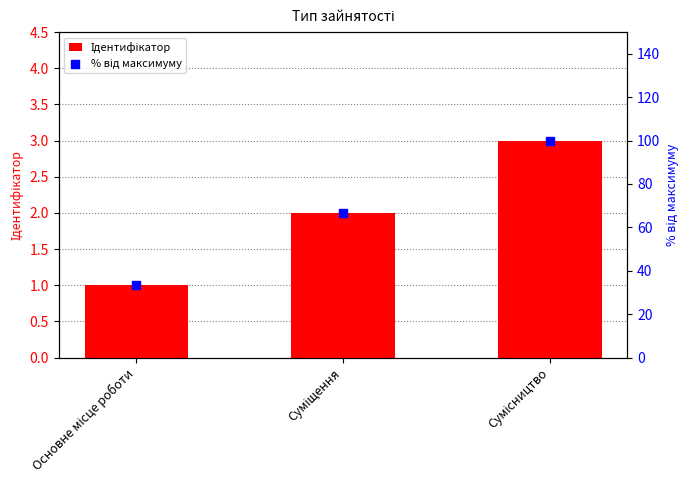

Which series reaches the maximum Y coordinate?

% від максимуму